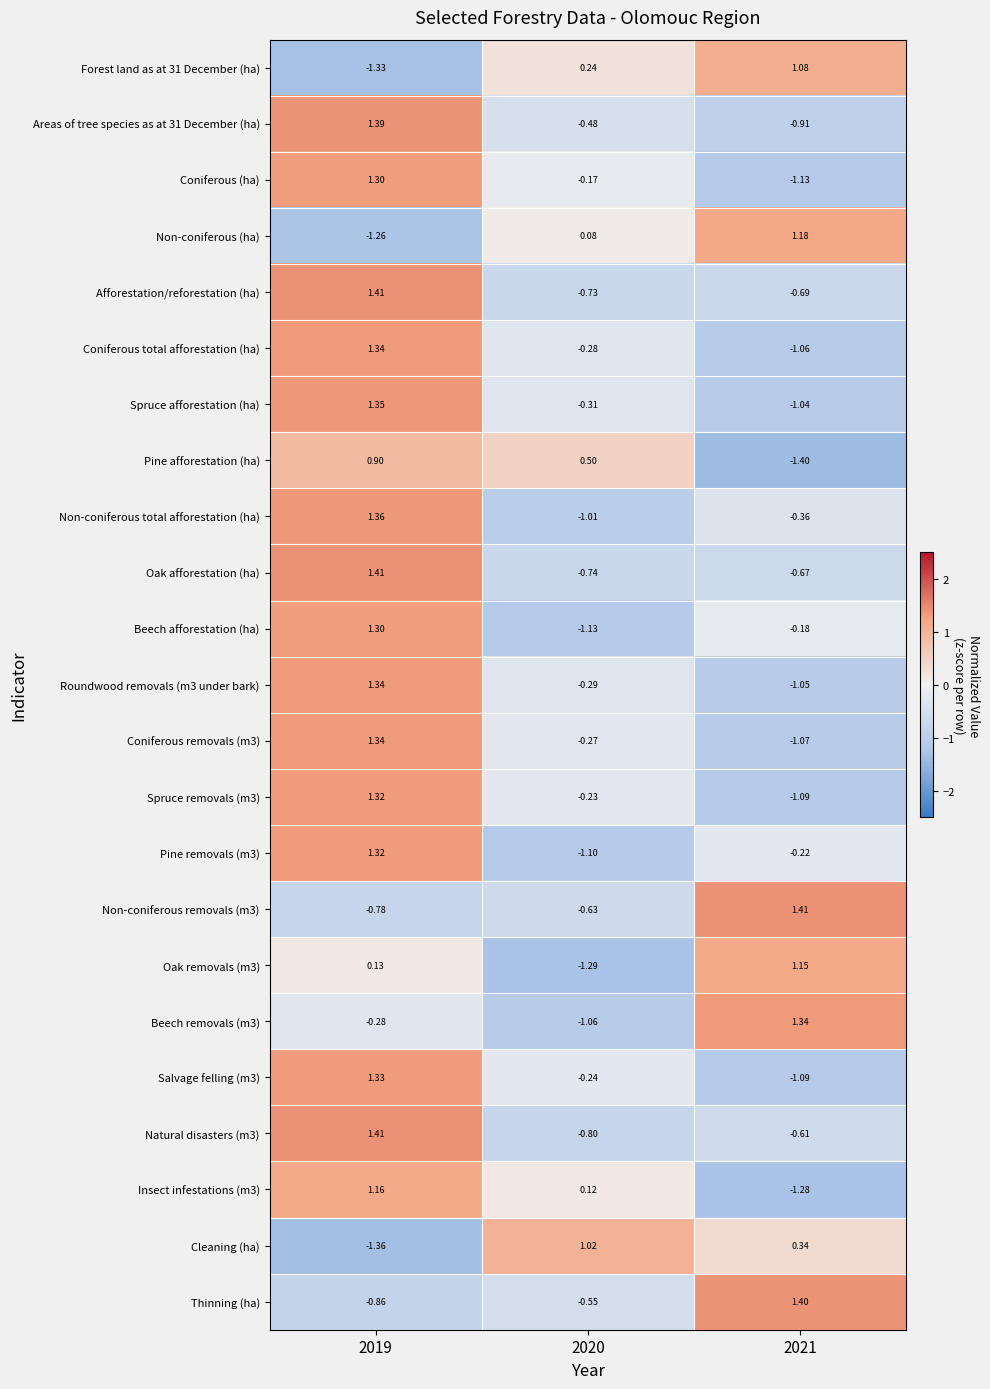

Is the value of Cleaning (ha) at 2020 greater than the value of Oak afforestation (ha) at 2020?

Yes